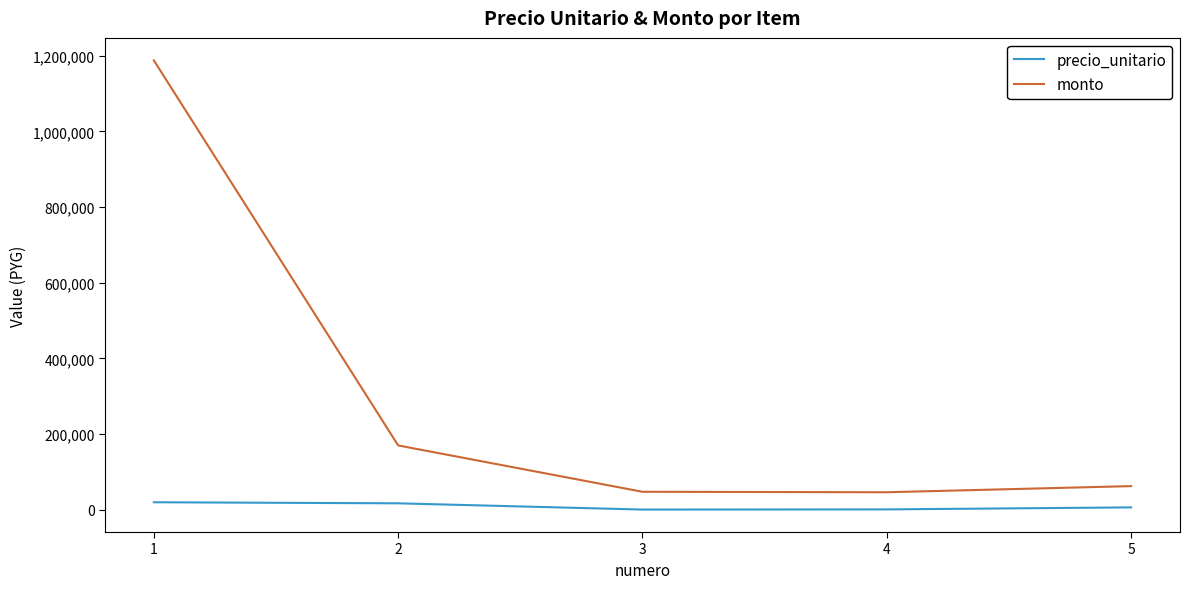

At which label is precio_unitario closest to 10137?

5